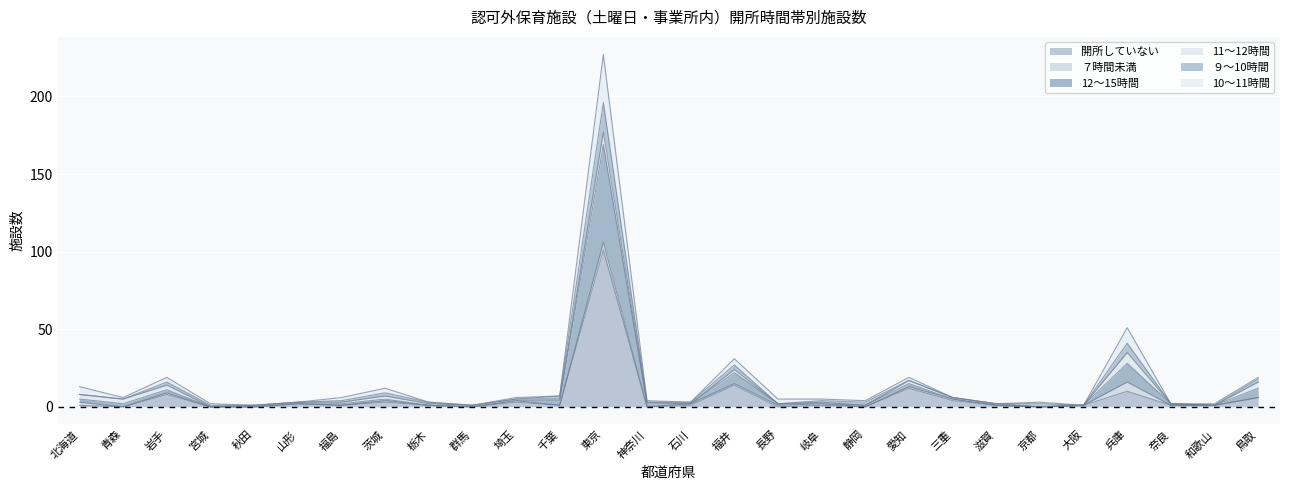

At which category is the sum across all series the highest?

東京